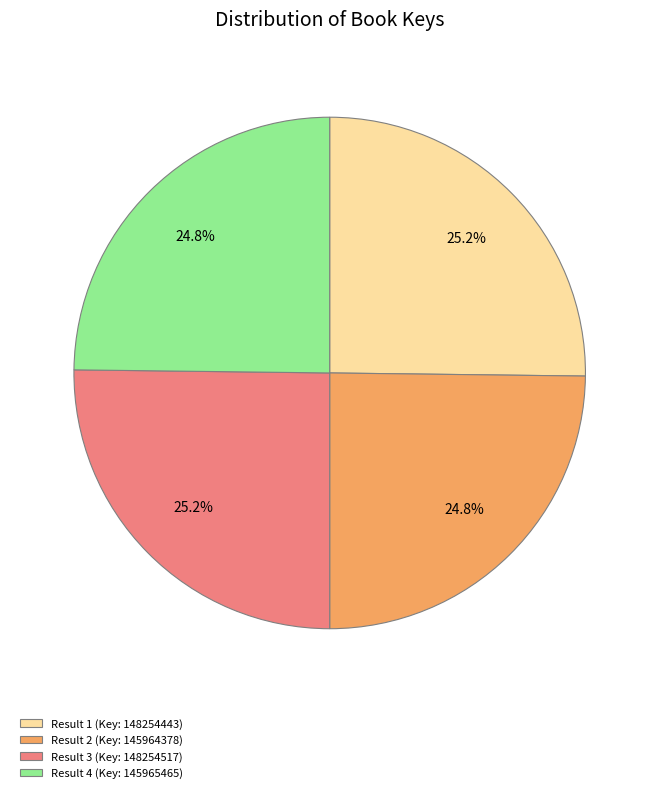

Combined, what portion of the pie is Result 3 (Key: 148254517) and Result 1 (Key: 148254443)?

50.4%